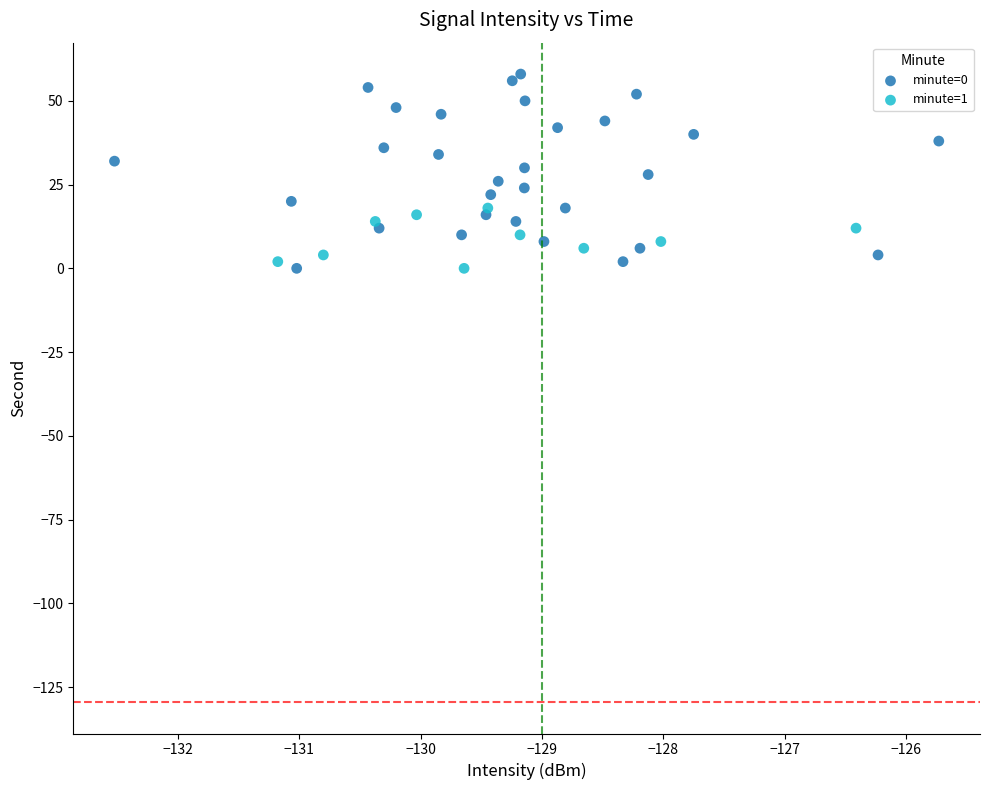

Which series has the widest spread of Y values?

minute=0